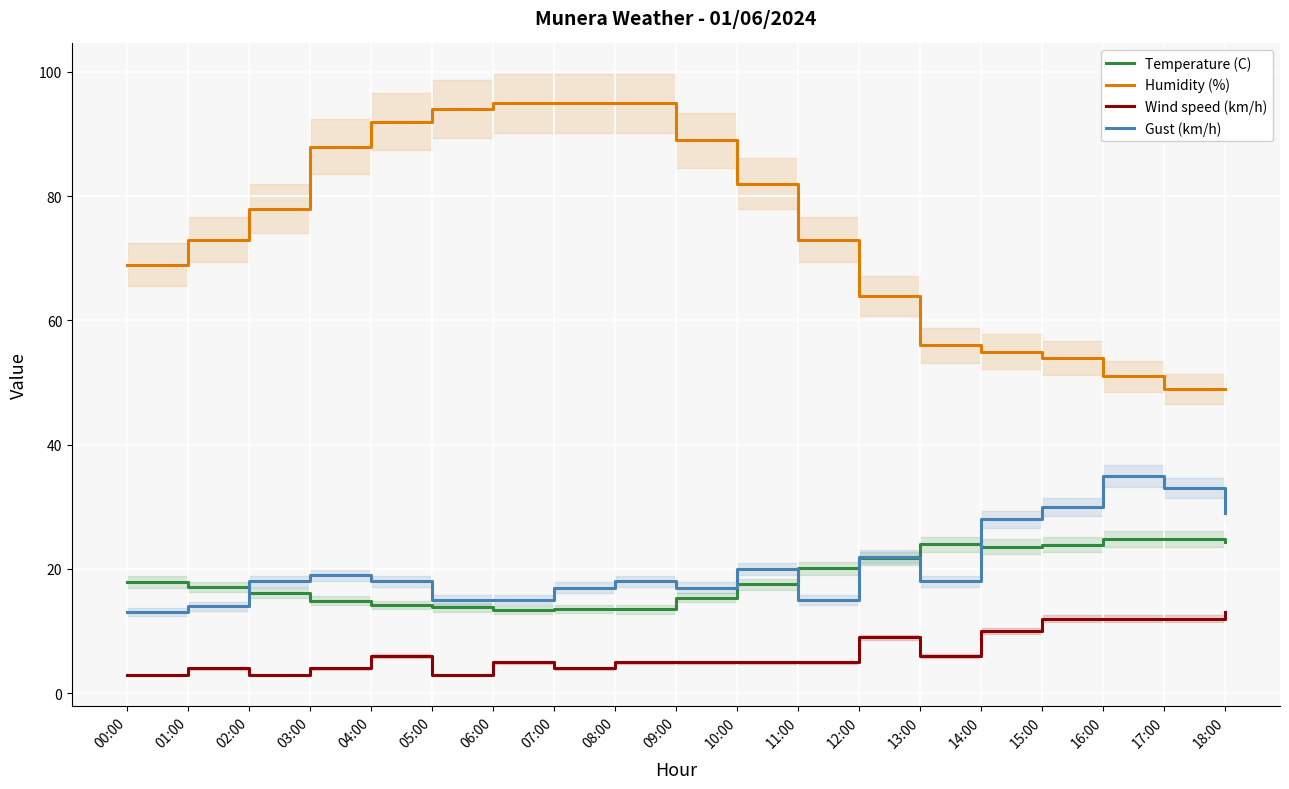

Reading left to right, what are all the values shown in this chart?

Temperature (C): 17.9	17.1	16.2	14.9	14.2	13.8	13.4	13.6	13.5	15.4	17.5	20.1	21.7	24.0	23.6	23.9	24.8	24.8	24.4
Humidity (%): 69.0	73.0	78.0	88.0	92.0	94.0	95.0	95.0	95.0	89.0	82.0	73.0	64.0	56.0	55.0	54.0	51.0	49.0	49.0
Wind speed (km/h): 3.0	4.0	3.0	4.0	6.0	3.0	5.0	4.0	5.0	5.0	5.0	5.0	9.0	6.0	10.0	12.0	12.0	12.0	13.0
Gust (km/h): 13.0	14.0	18.0	19.0	18.0	15.0	15.0	17.0	18.0	17.0	20.0	15.0	22.0	18.0	28.0	30.0	35.0	33.0	29.0